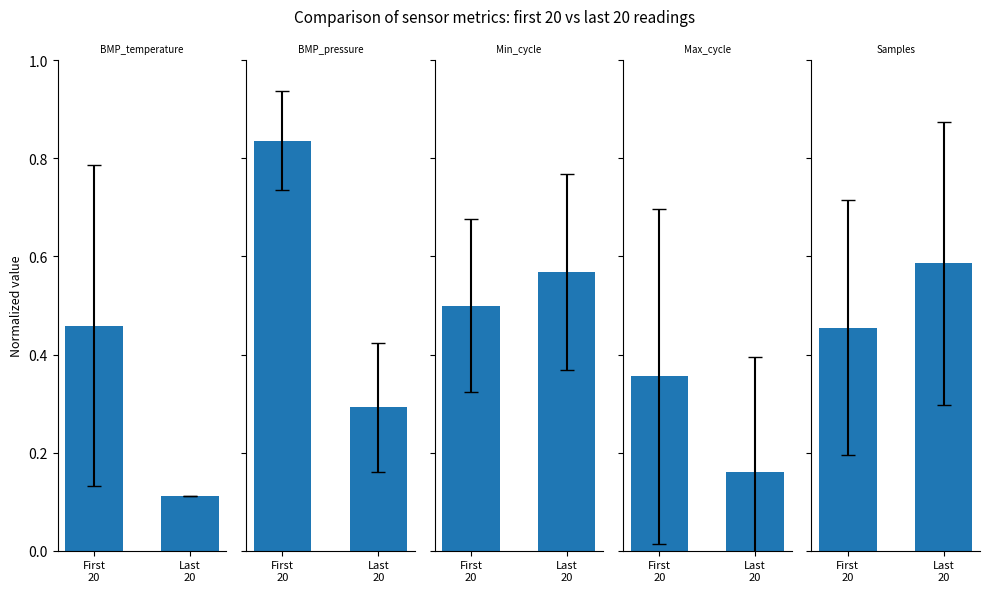

Which series changed the most between First
20 and Last
20?

BMP_pressure